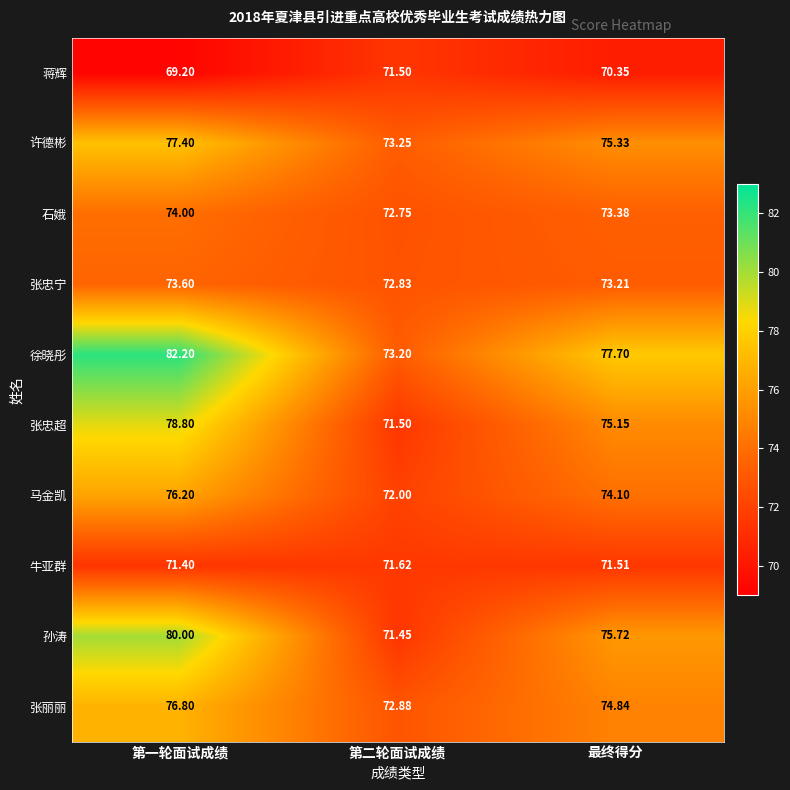

Where is 牛亚群 nearest to the value 71?

第一轮面试成绩